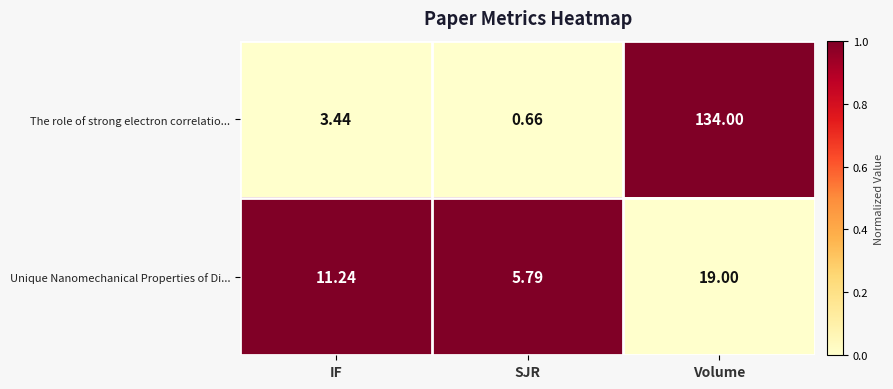

Which series has the largest range (max minus min)?

The role of strong electron correlatio...